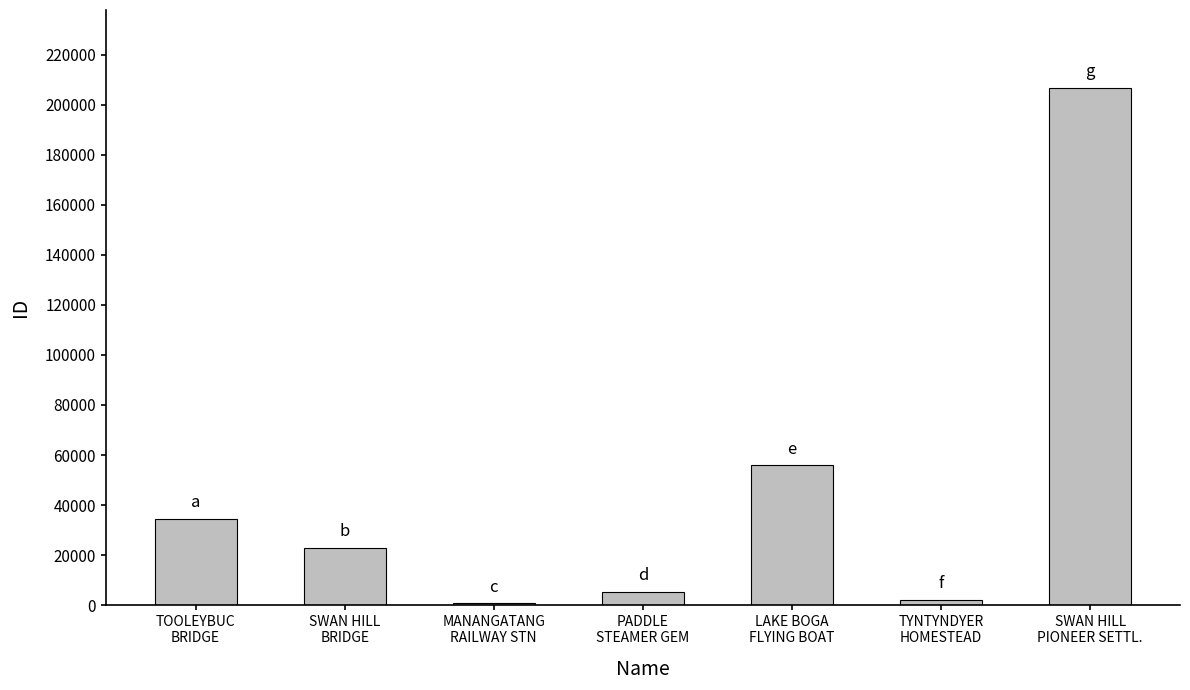

What is the difference between the values at PADDLE
STEAMER GEM and MANANGATANG
RAILWAY STN?

4754